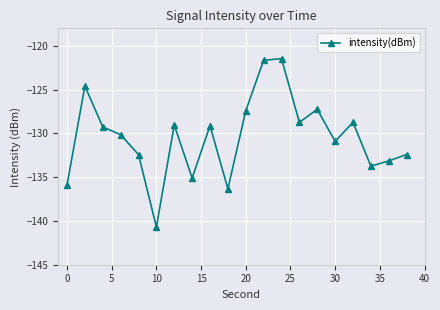

What is the value of the 5th point from the left?

-132.4